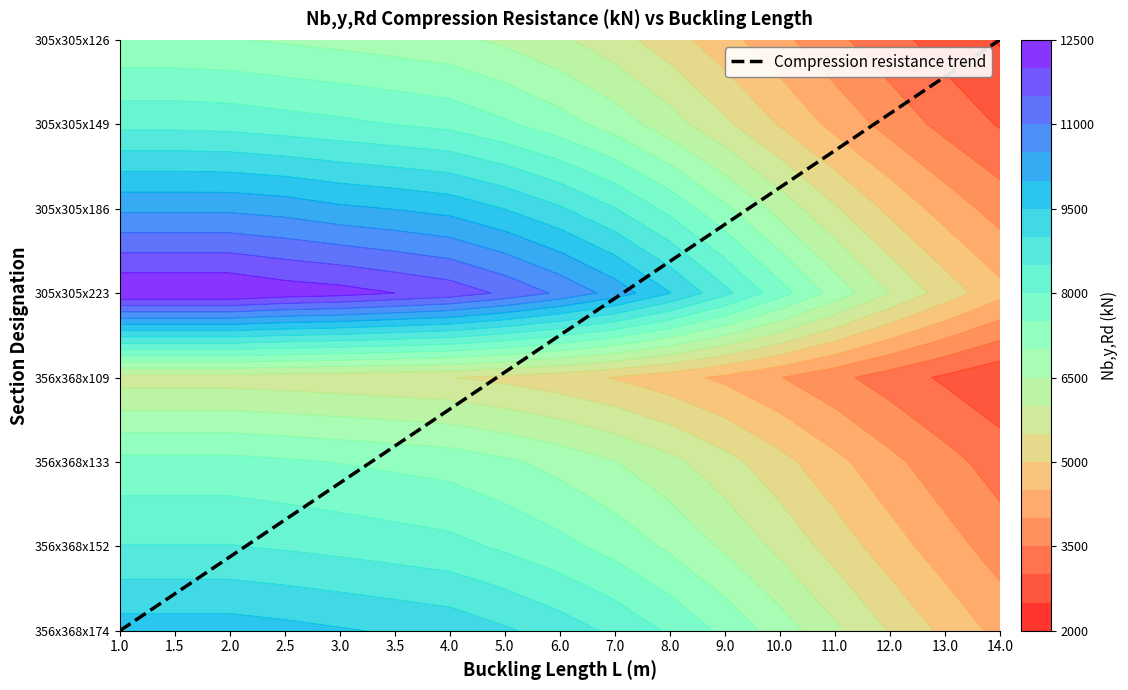

What is the difference between the highest and lowest values at 5.0?

6030